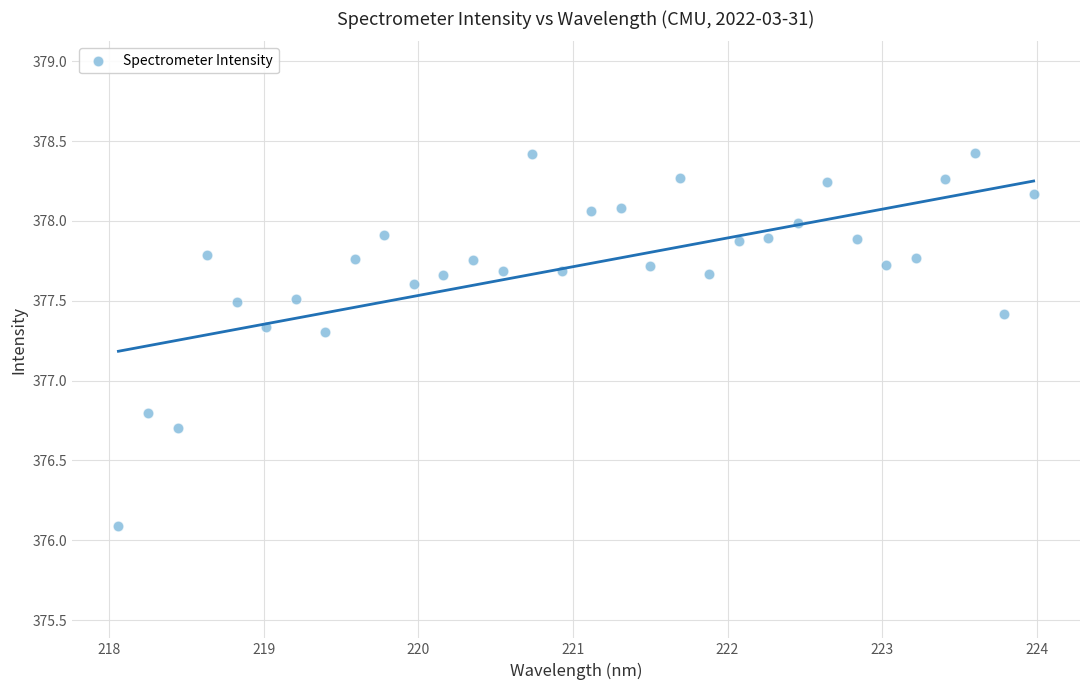

What is the range of Y values (max minus min)?

2.3